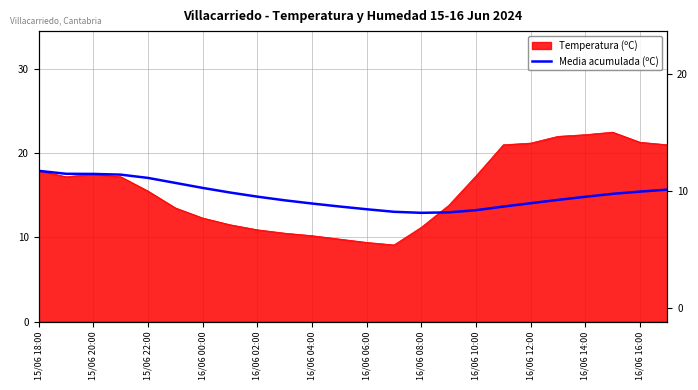

What is the change in value from 17 to 23?

+2.0